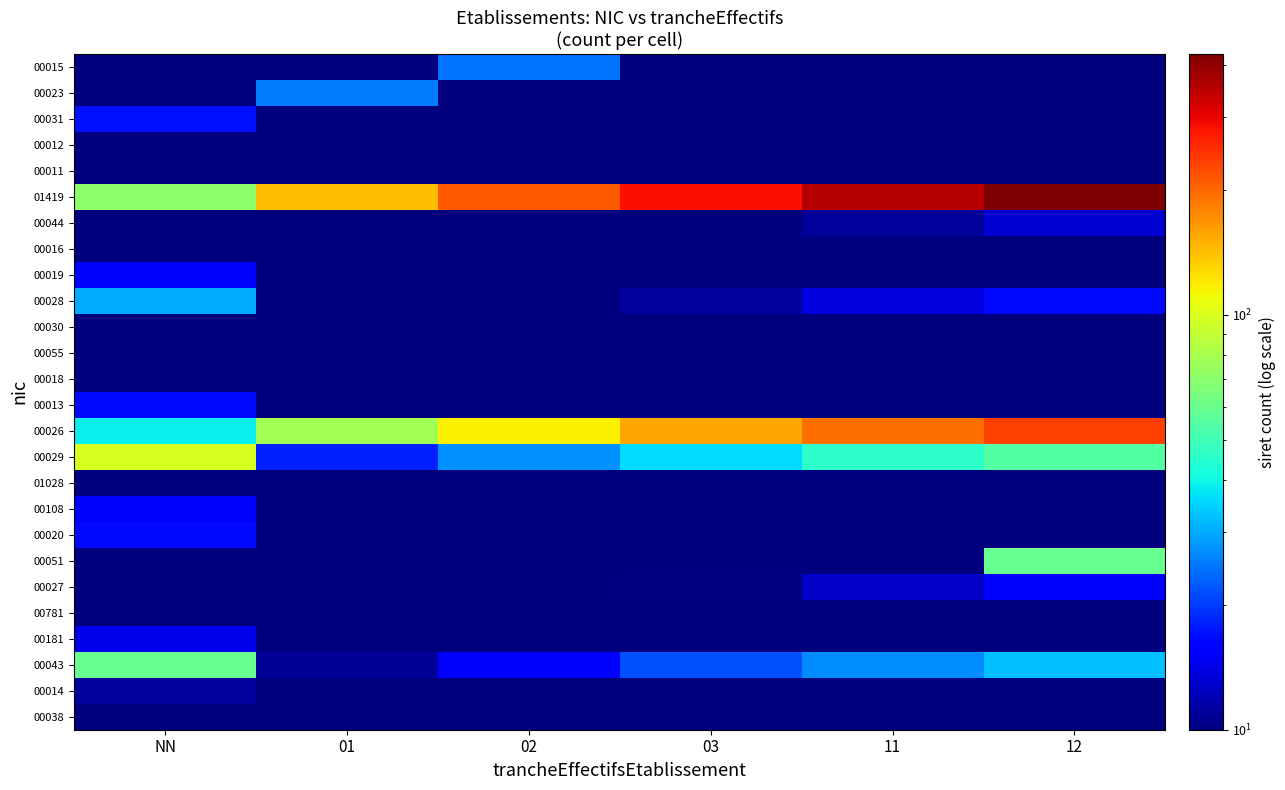

Reading left to right, transcribe all the data shown in this chart.

00015: NN=10.0	01=10.0	02=24.8	03=10.0	11=10.0	12=10.0
00023: NN=10.0	01=25.3	02=10.0	03=10.0	11=10.0	12=10.0
00031: NN=17.1	01=10.0	02=10.0	03=10.0	11=10.0	12=10.0
00012: NN=10.0	01=10.0	02=10.0	03=10.0	11=10.0	12=10.0
00011: NN=10.0	01=10.0	02=10.0	03=10.0	11=10.0	12=10.0
01419: NN=71.0	01=141.9	02=212.9	03=283.8	11=354.8	12=425.7
00044: NN=10.0	01=10.0	02=10.0	03=10.0	11=11.0	12=13.2
00016: NN=10.0	01=10.0	02=10.0	03=10.0	11=10.0	12=10.0
00019: NN=15.4	01=10.0	02=10.0	03=10.0	11=10.0	12=10.0
00028: NN=30.3	01=10.0	02=10.0	03=11.0	11=13.8	12=16.5
00030: NN=10.0	01=10.0	02=10.0	03=10.0	11=10.0	12=10.0
00055: NN=10.0	01=10.0	02=10.0	03=10.0	11=10.0	12=10.0
00018: NN=10.0	01=10.0	02=10.0	03=10.0	11=10.0	12=10.0
00013: NN=16.5	01=10.0	02=10.0	03=10.0	11=10.0	12=10.0
00026: NN=39.1	01=78.1	02=117.2	03=156.2	11=195.3	12=234.3
00029: NN=99.6	01=18.1	02=27.2	03=36.2	11=45.2	12=54.3
01028: NN=10.0	01=10.0	02=10.0	03=10.0	11=10.0	12=10.0
00108: NN=15.4	01=10.0	02=10.0	03=10.0	11=10.0	12=10.0
00020: NN=16.5	01=10.0	02=10.0	03=10.0	11=10.0	12=10.0
00051: NN=10.0	01=10.0	02=10.0	03=10.0	11=10.0	12=59.4
00027: NN=10.0	01=10.0	02=10.0	03=10.2	11=12.8	12=15.3
00781: NN=10.0	01=10.0	02=10.0	03=10.0	11=10.0	12=10.0
00181: NN=14.3	01=10.0	02=10.0	03=10.0	11=10.0	12=10.0
00043: NN=59.4	01=10.8	02=16.2	03=21.6	11=27.0	12=32.4
00014: NN=11.0	01=10.0	02=10.0	03=10.0	11=10.0	12=10.0
00038: NN=10.0	01=10.0	02=10.0	03=10.0	11=10.0	12=10.0